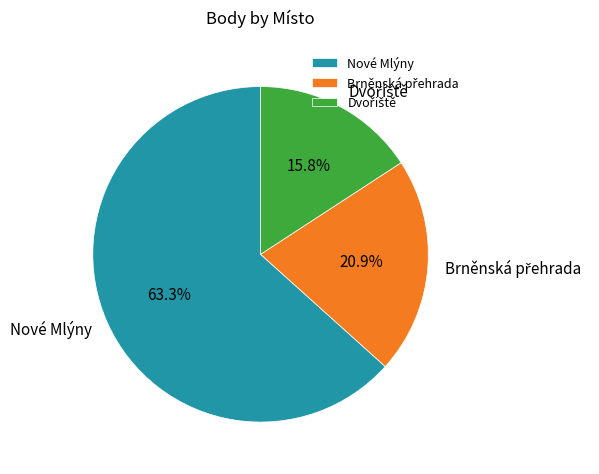

Is there a majority slice in this chart?

Yes